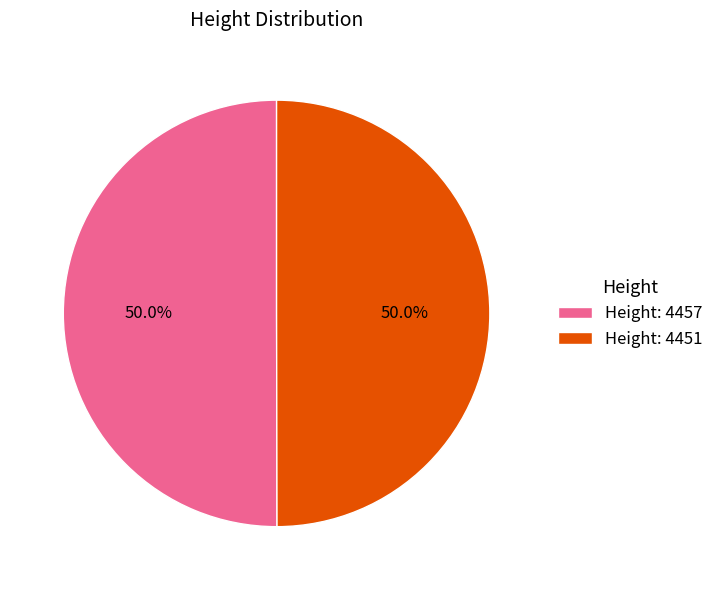

What portion of the pie excludes Height: 4451?

50.0%